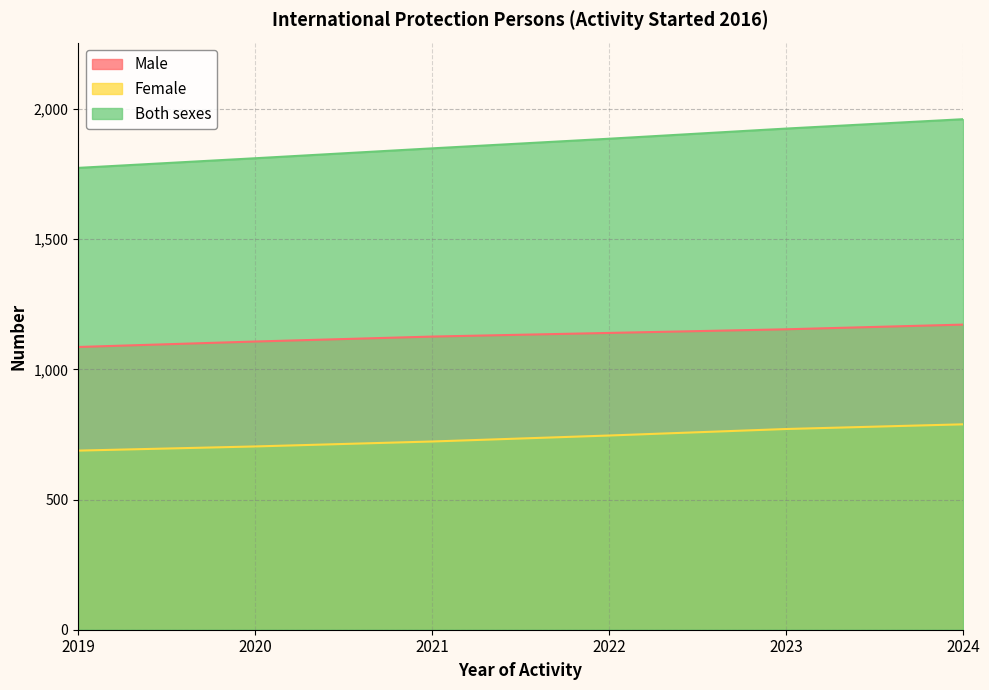

Where is Both sexes nearest to the value 1867?

2021